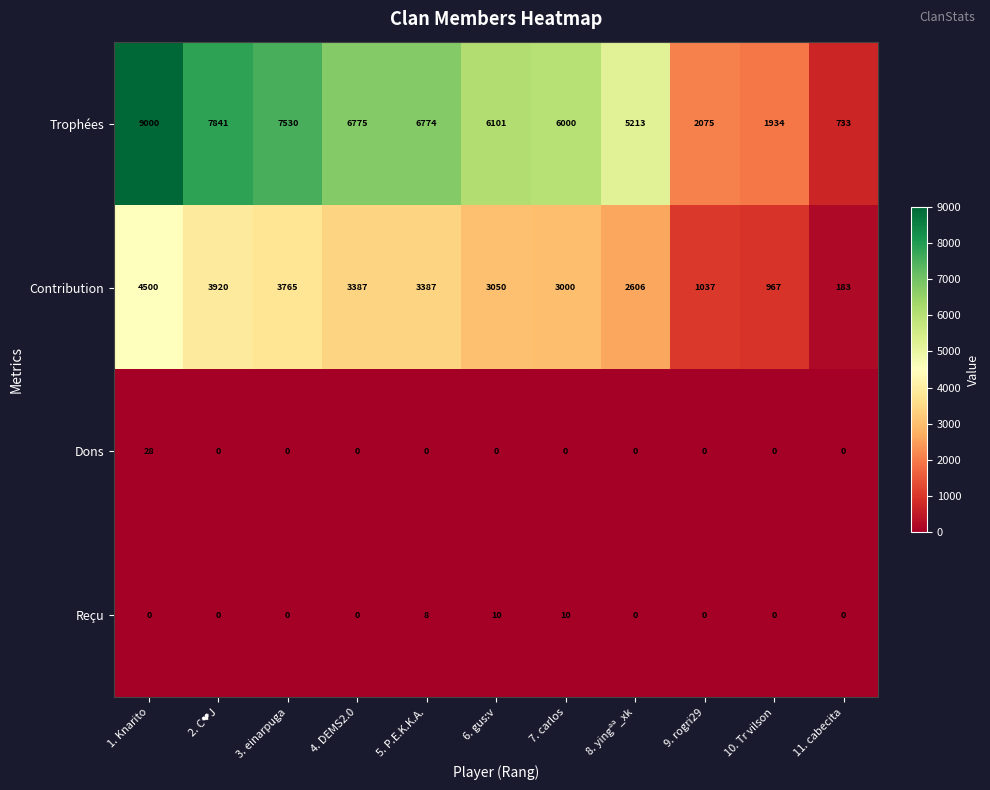

What is the sum of all Reçu values?

28